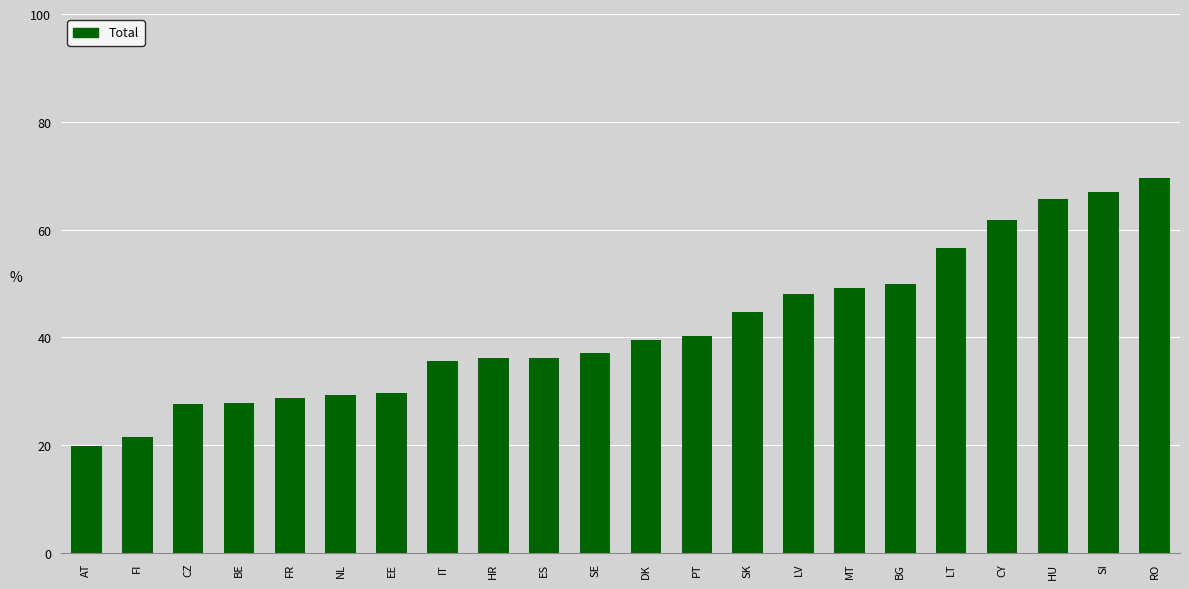

What is the ratio of the value at DK to the value at SI?

0.6